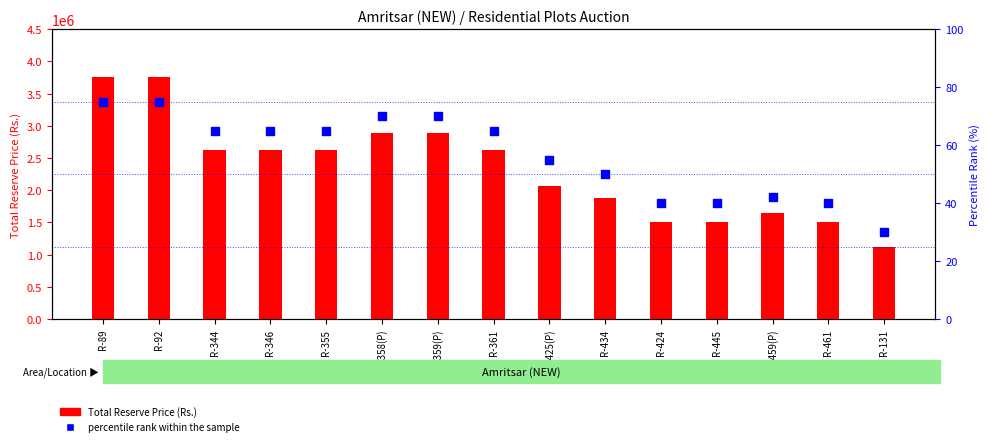

Which series reaches the minimum Y coordinate?

percentile rank within the sample